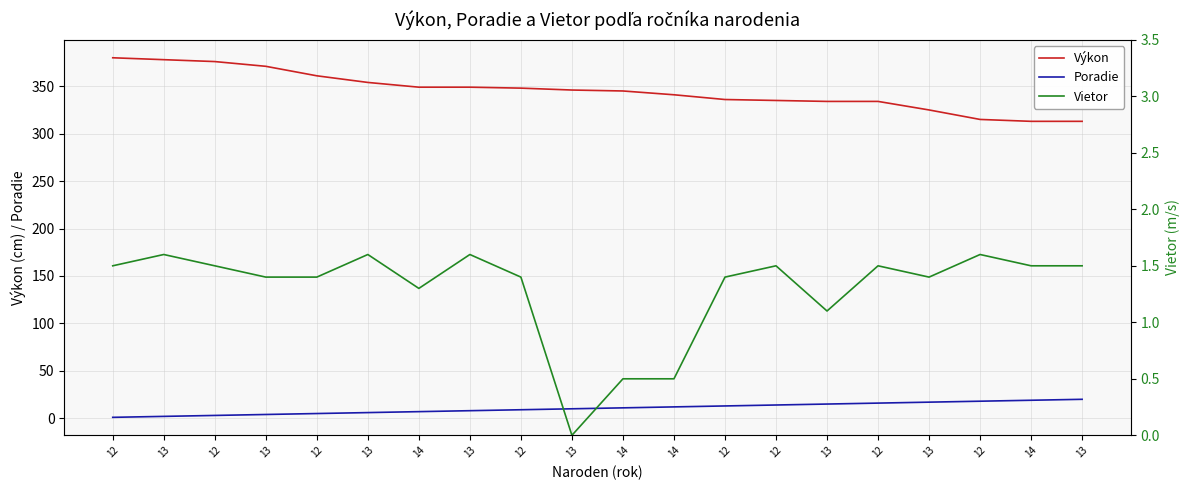

Where is the first local maximum for Vietor?

13